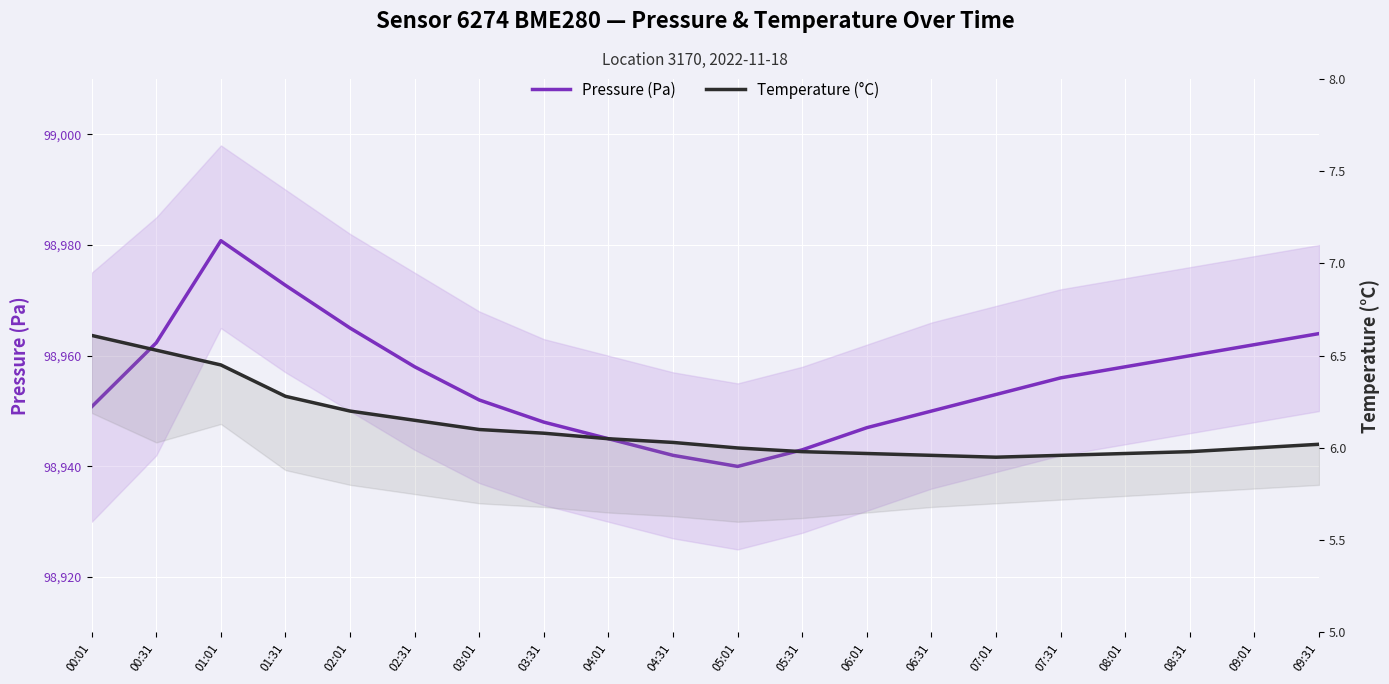

True or false: Pressure (Pa) has more than 1 points higher than both neighbors.

False